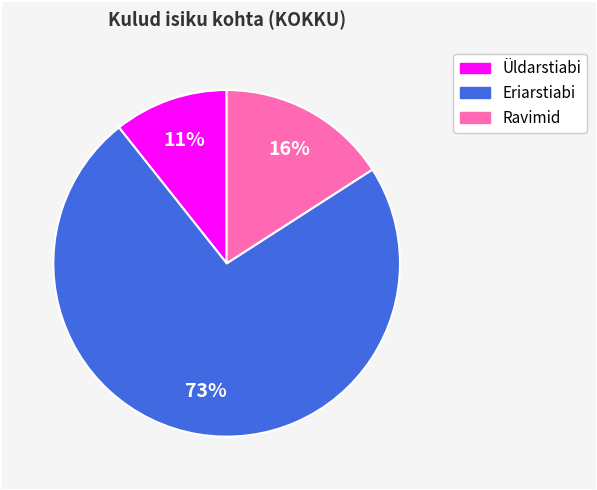

Does any single category account for the majority?

Yes